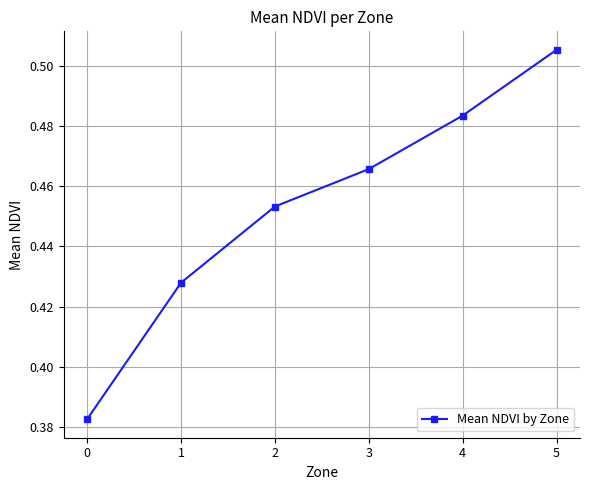

Which category has the highest value across all series?

5